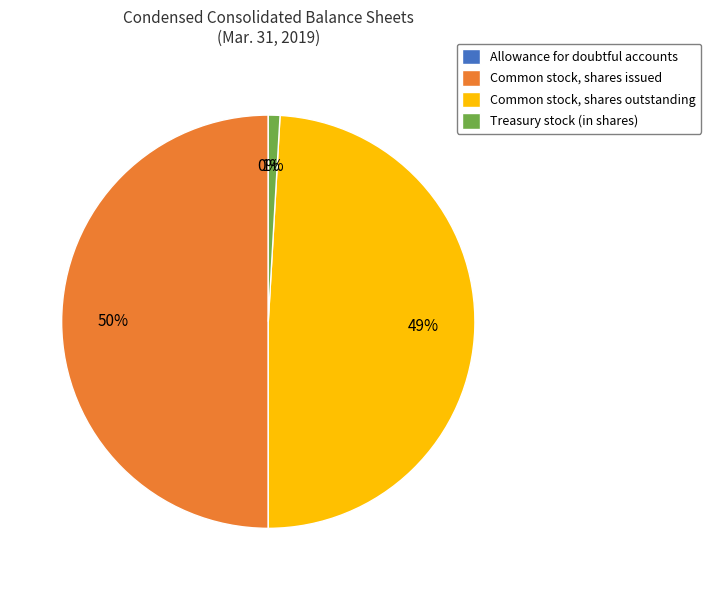

Does Treasury stock (in shares) account for over 50% of the chart?

No